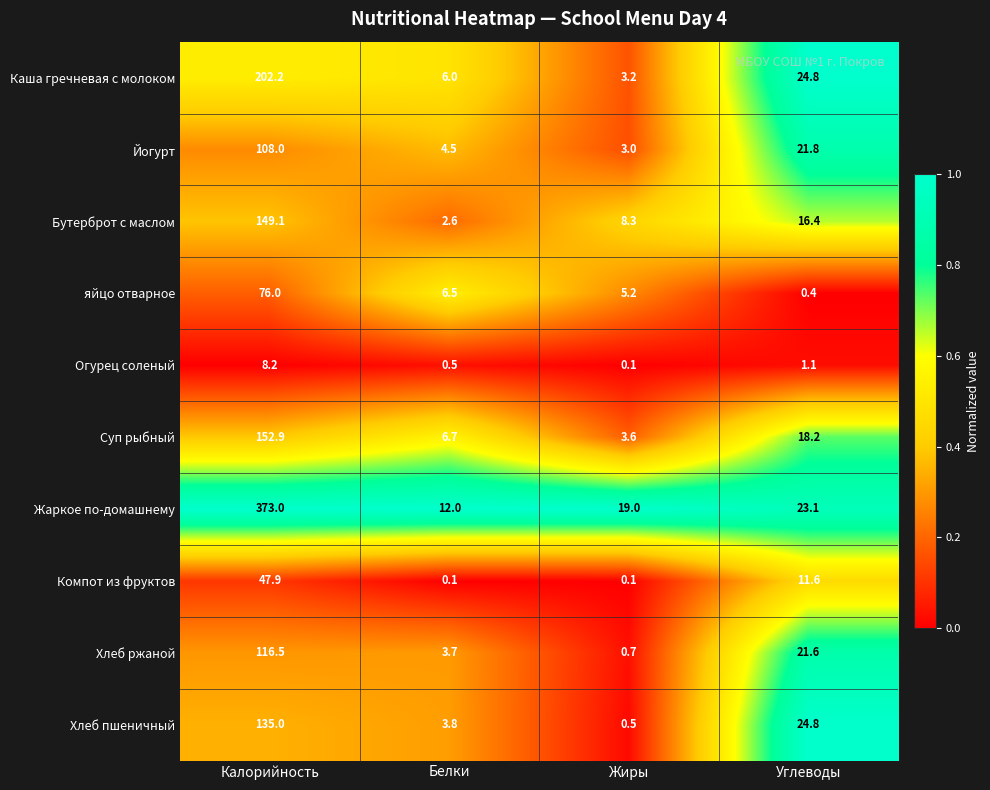

True or false: Хлеб пшеничный has a value of 24.8 at Углеводы.

True